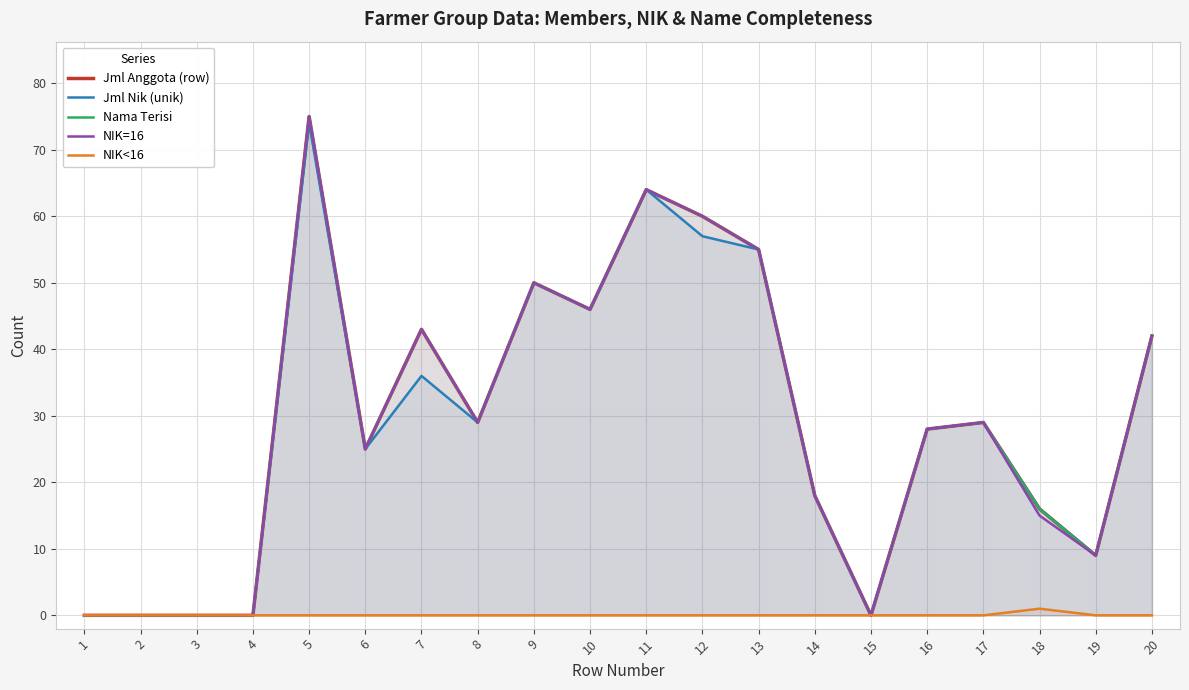

What is the highest value of the NIK=16 series?

75